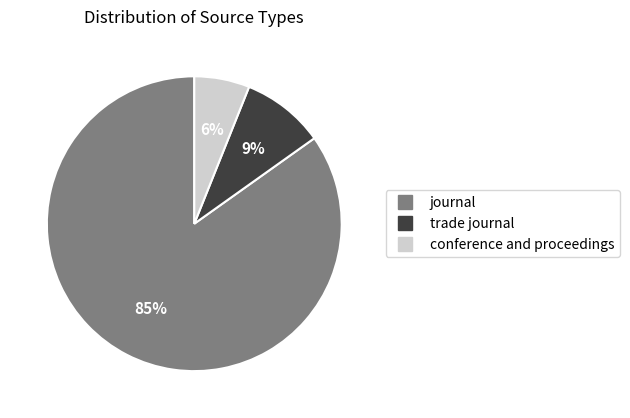

Count the number of slices in the pie.

3